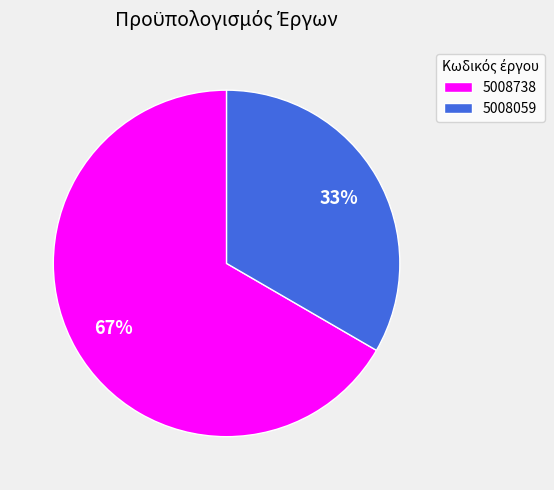

How many segments does this pie chart have?

2